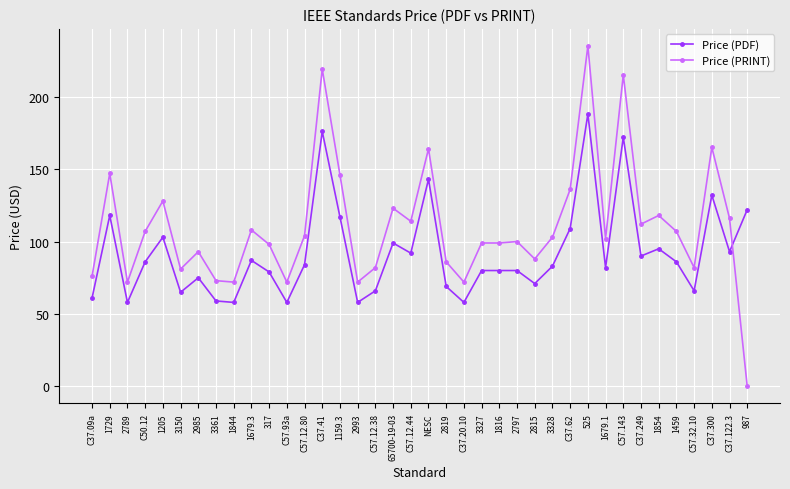

Which label corresponds to the smallest value in the chart?

987